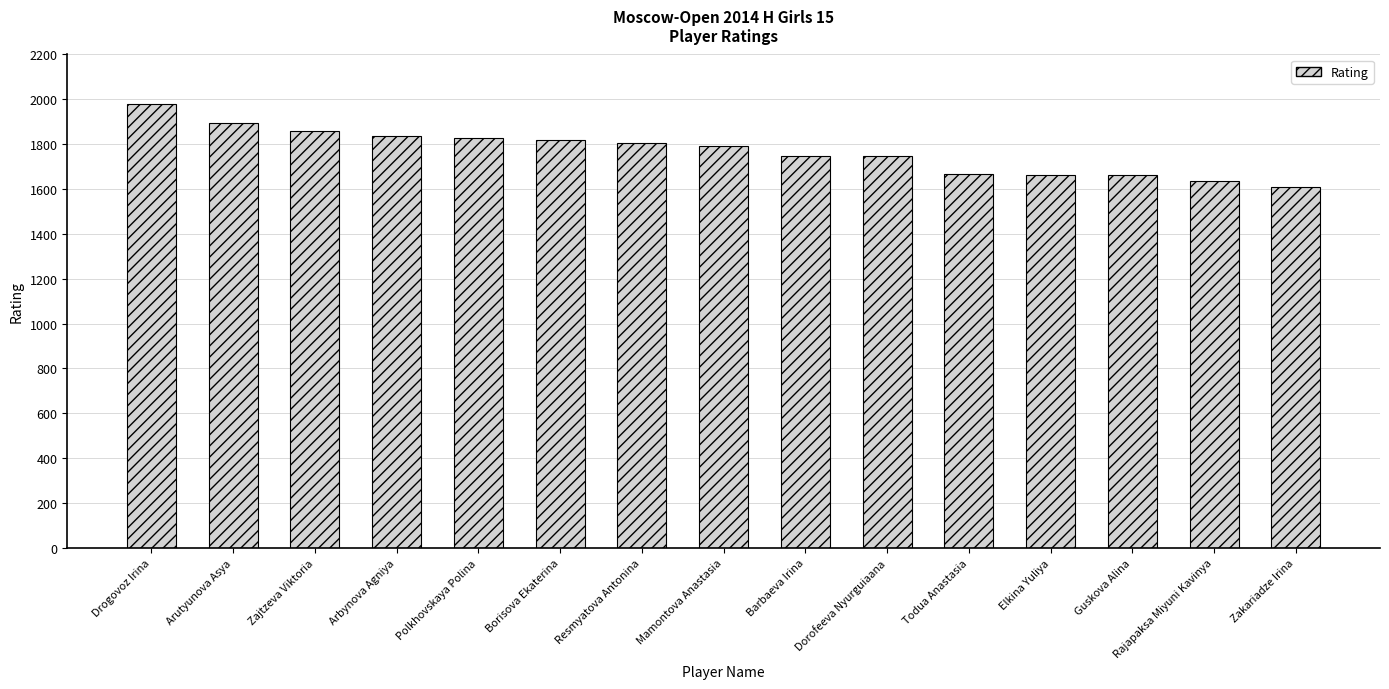

The value at Arutyunova Asya is 2486. True or false?

False